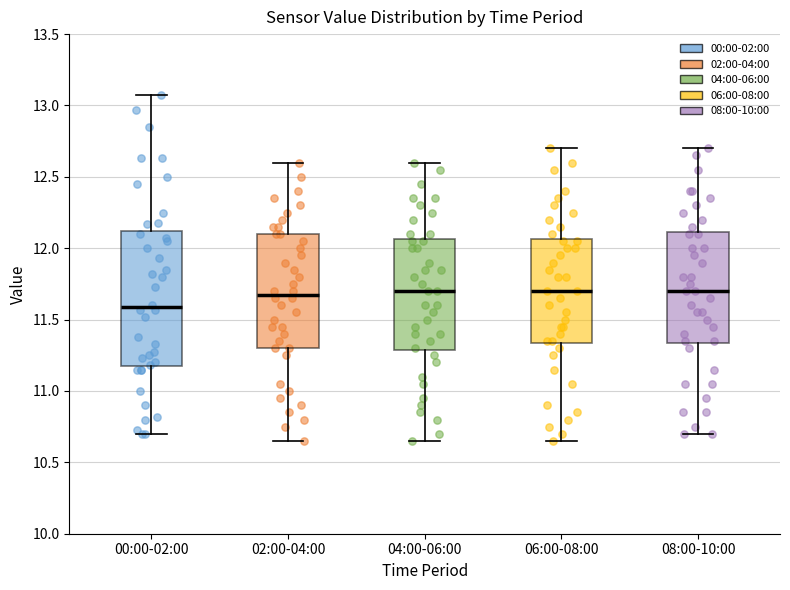

Which box is the tallest, from its lower edge to its upper edge?

00:00-02:00